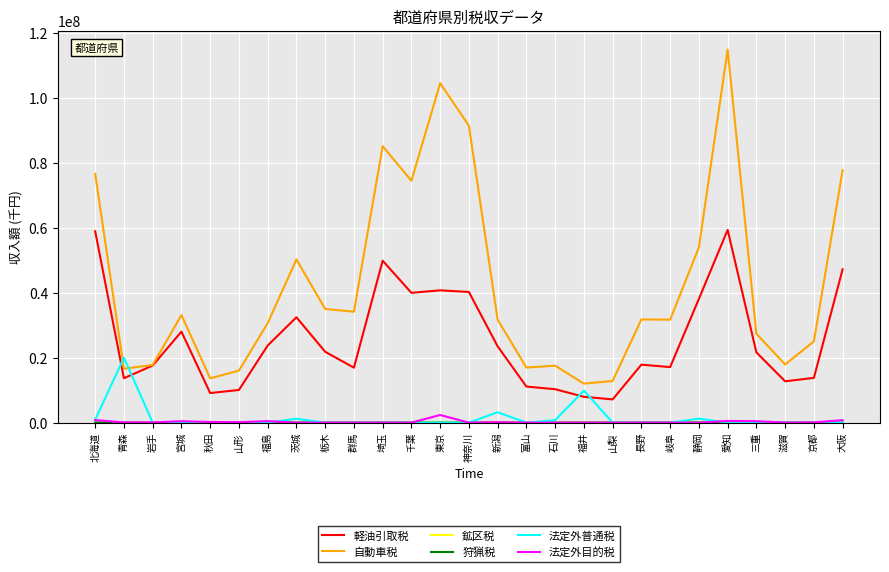

At which label does 自動車税 reach its peak?

愛知